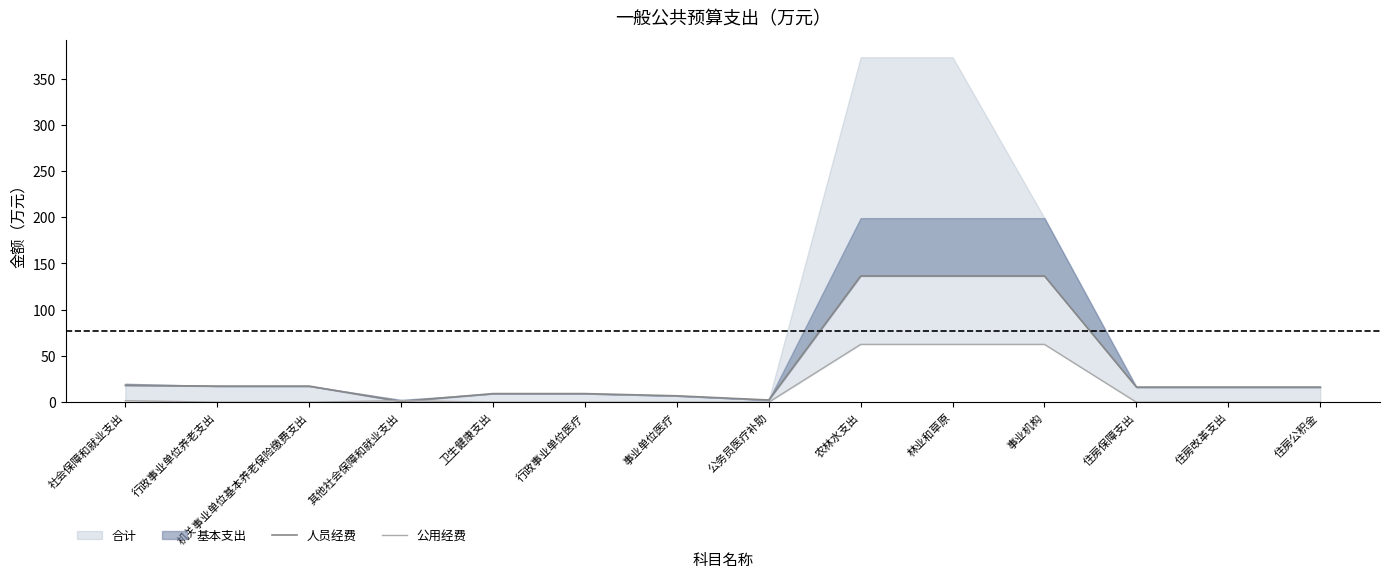

At which category is the sum across all series the highest?

农林水支出